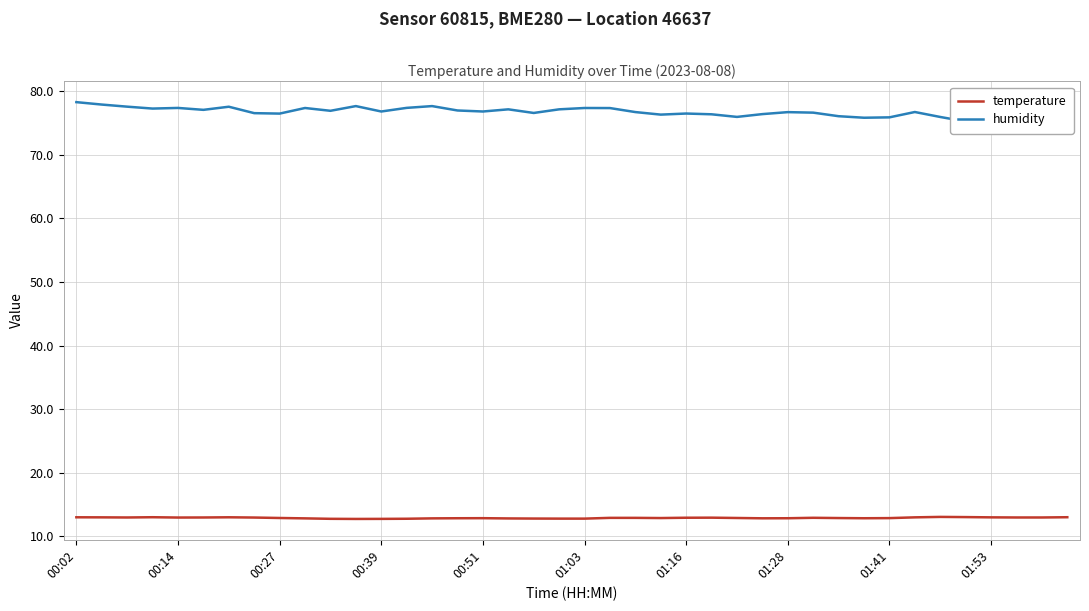

What is the minimum value for temperature?

12.7